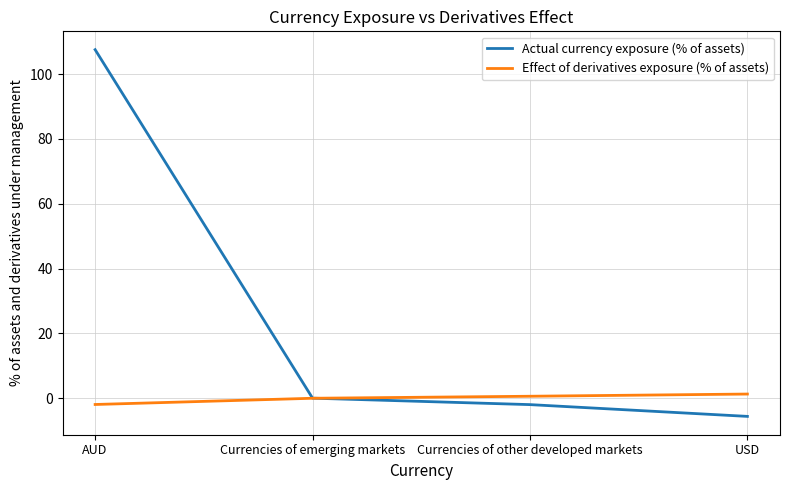

Is it true that Actual currency exposure (% of assets) equals 107.5 at AUD?

True